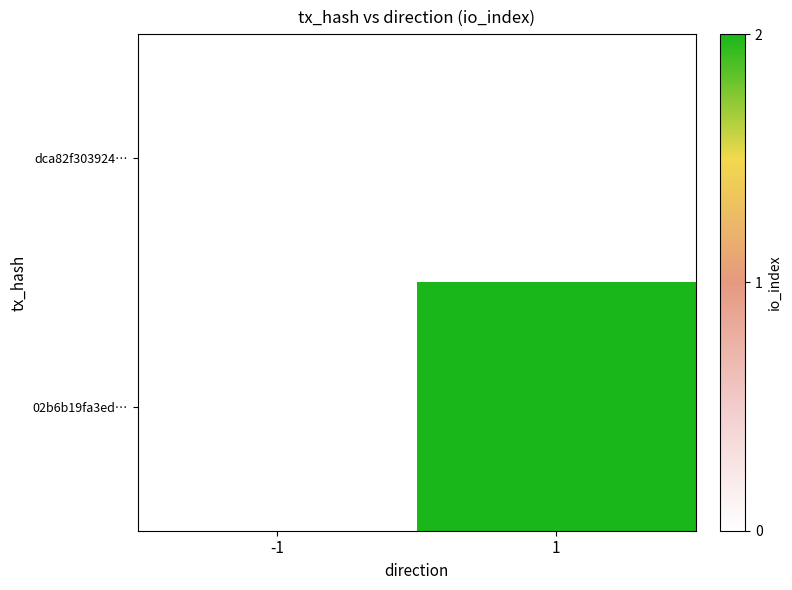

List the series in order of their overall mean, highest first.

dca82f303924…, 02b6b19fa3ed…